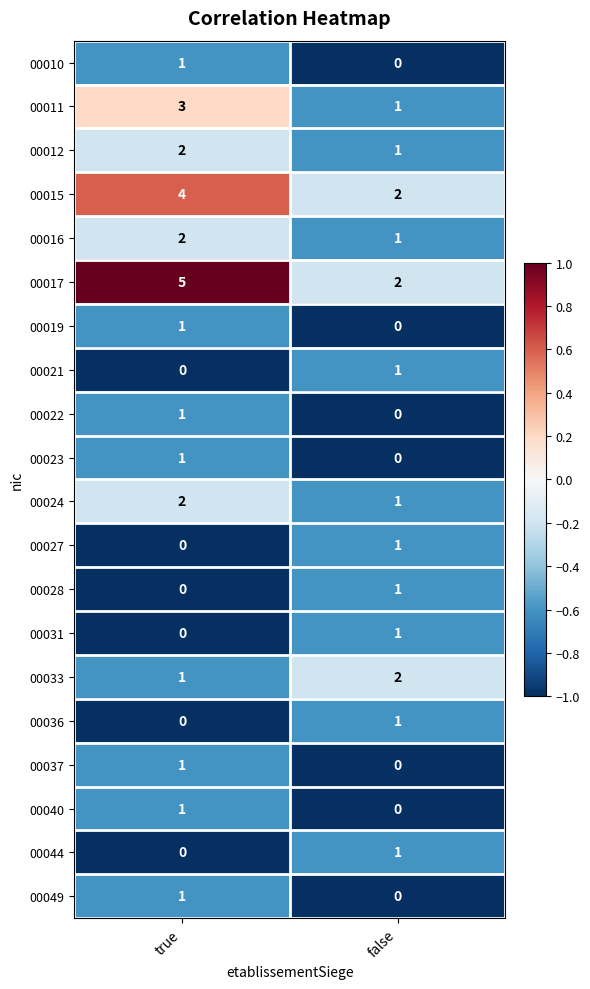

Where is 00044 nearest to the value 0?

true